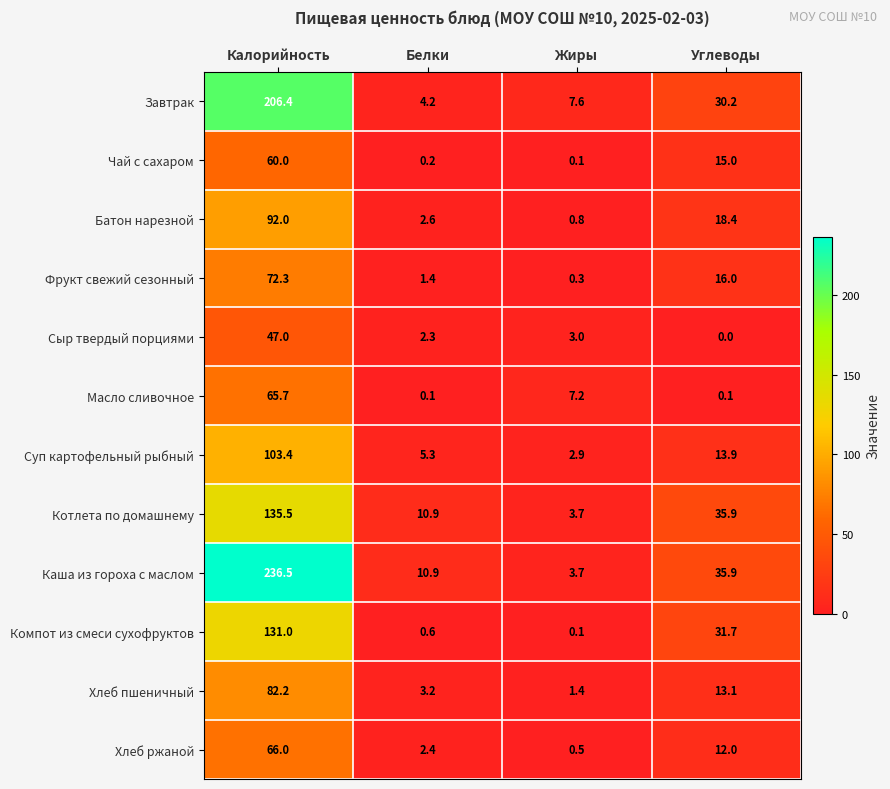

Which series has the widest spread of values?

Каша из гороха с маслом